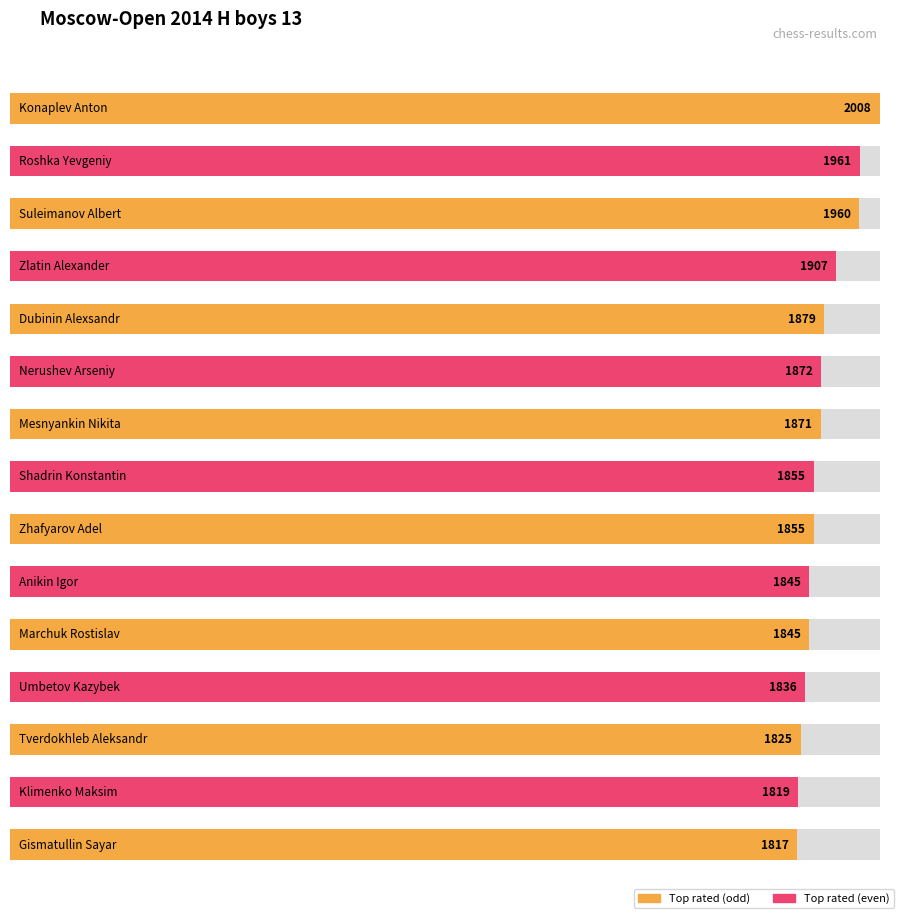

Reading left to right, extract all data points from this chart.

2008	1961	1960	1907	1879	1872	1871	1855	1855	1845	1845	1836	1825	1819	1817